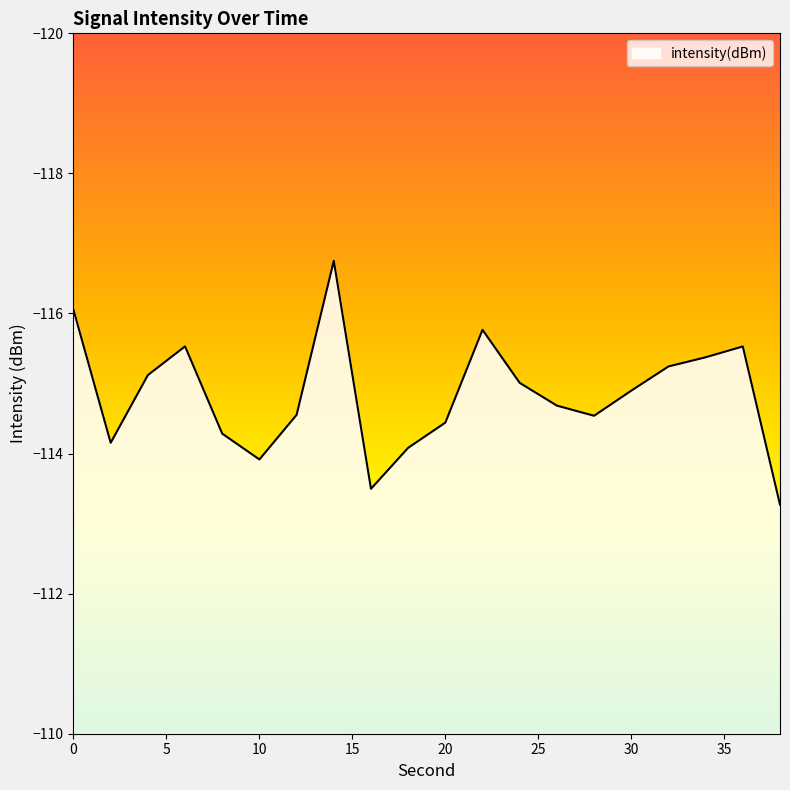

What is the smallest value displayed?

-116.8